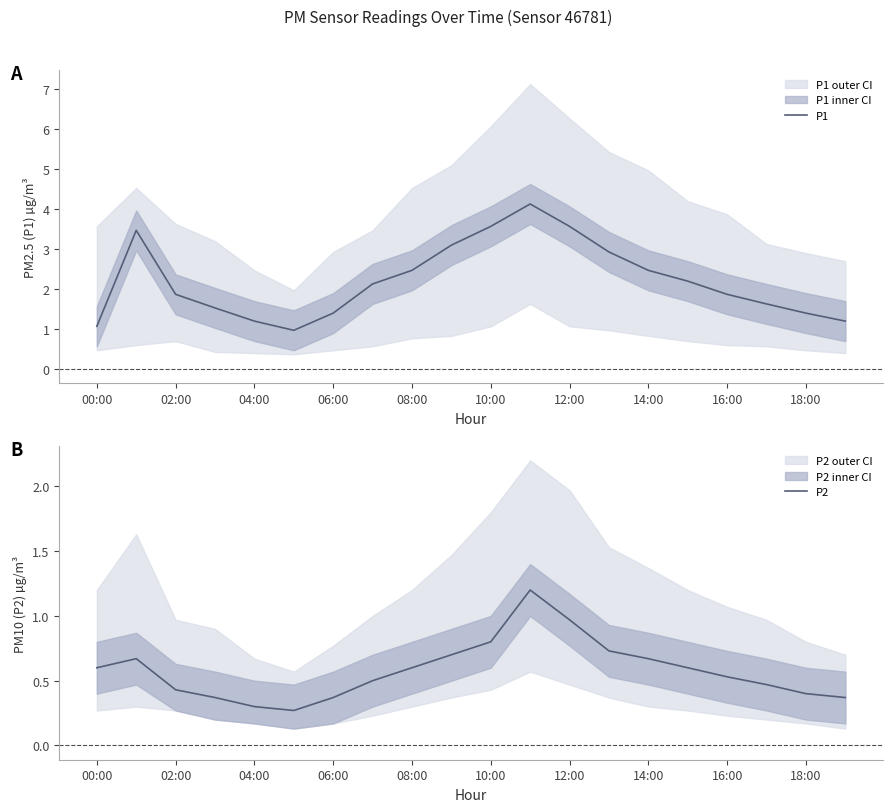

What is the highest value of the P2 series?

1.2